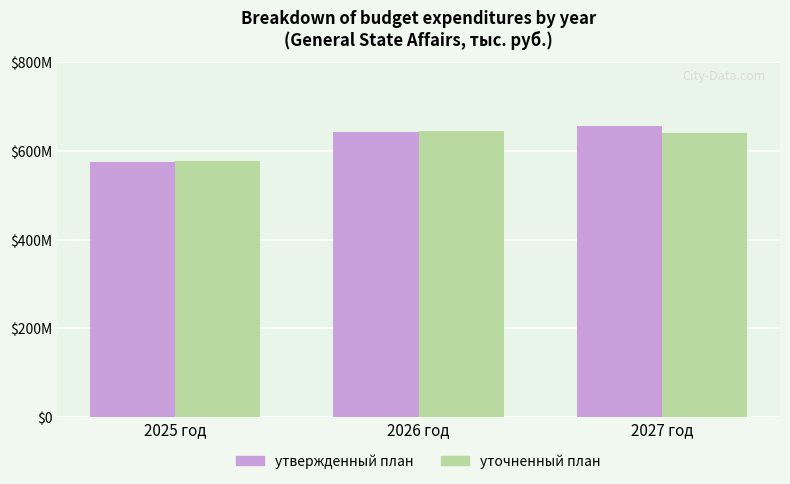

Which series has the largest total across all categories?

утвержденный план